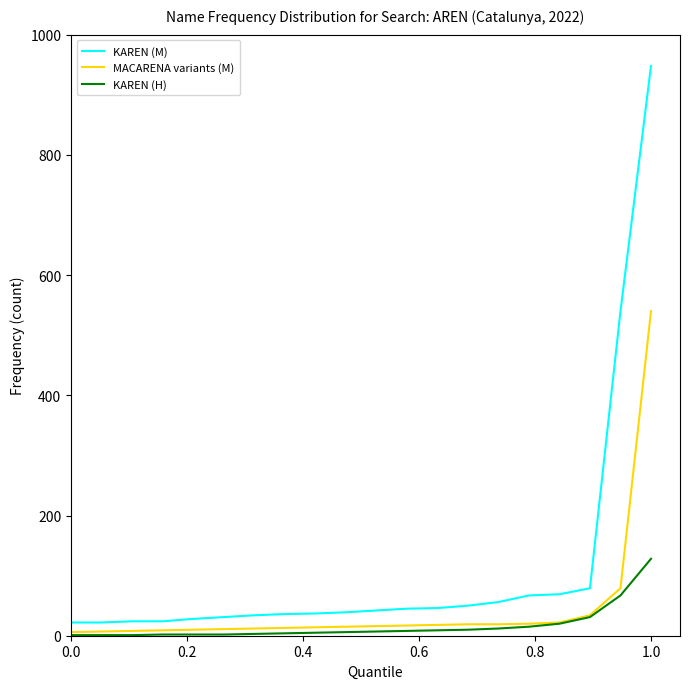

True or false: KAREN (M) and MACARENA variants (M) intersect in this chart.

False